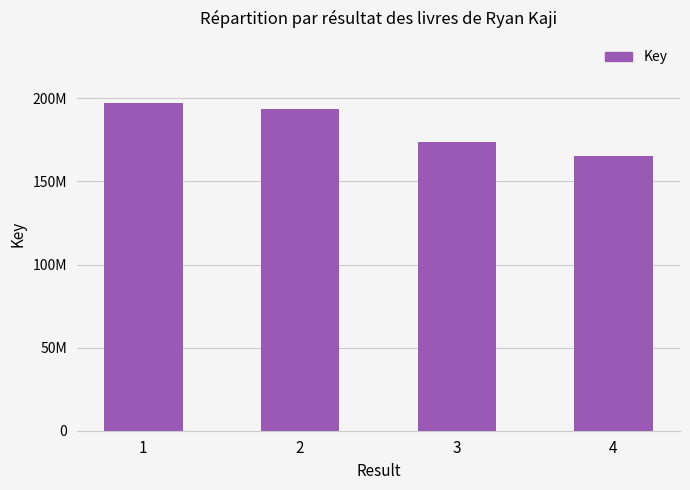

Reading left to right, extract all data points from this chart.

1=196922052	2=193292506	3=173871755	4=165046473